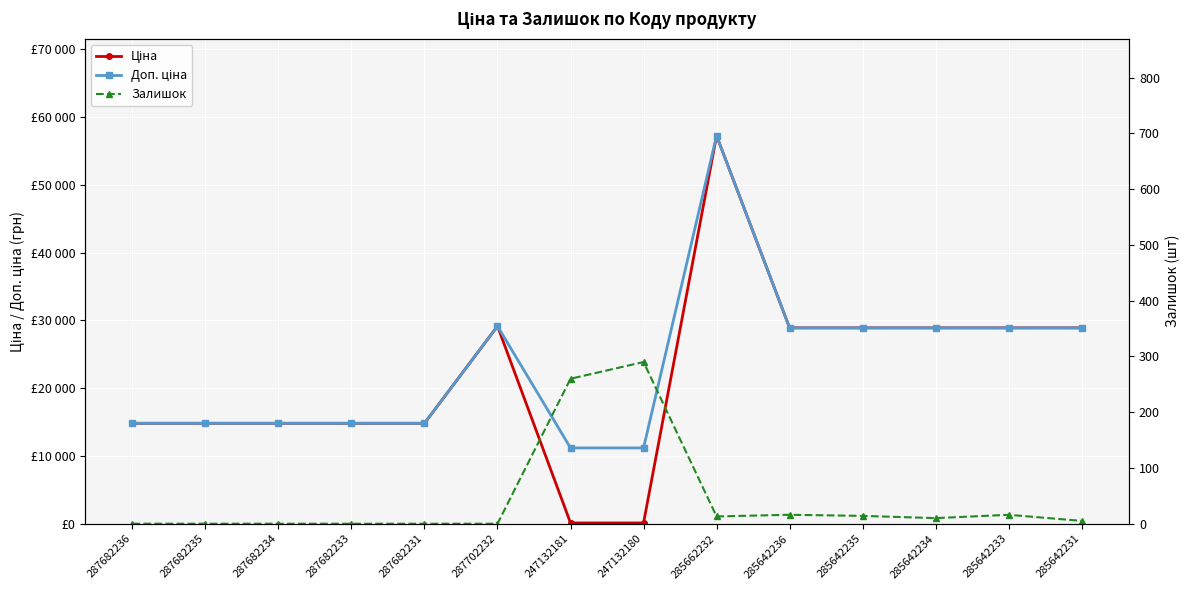

Which series ends up on top after the final intersection of Залишок and Ціна?

Ціна